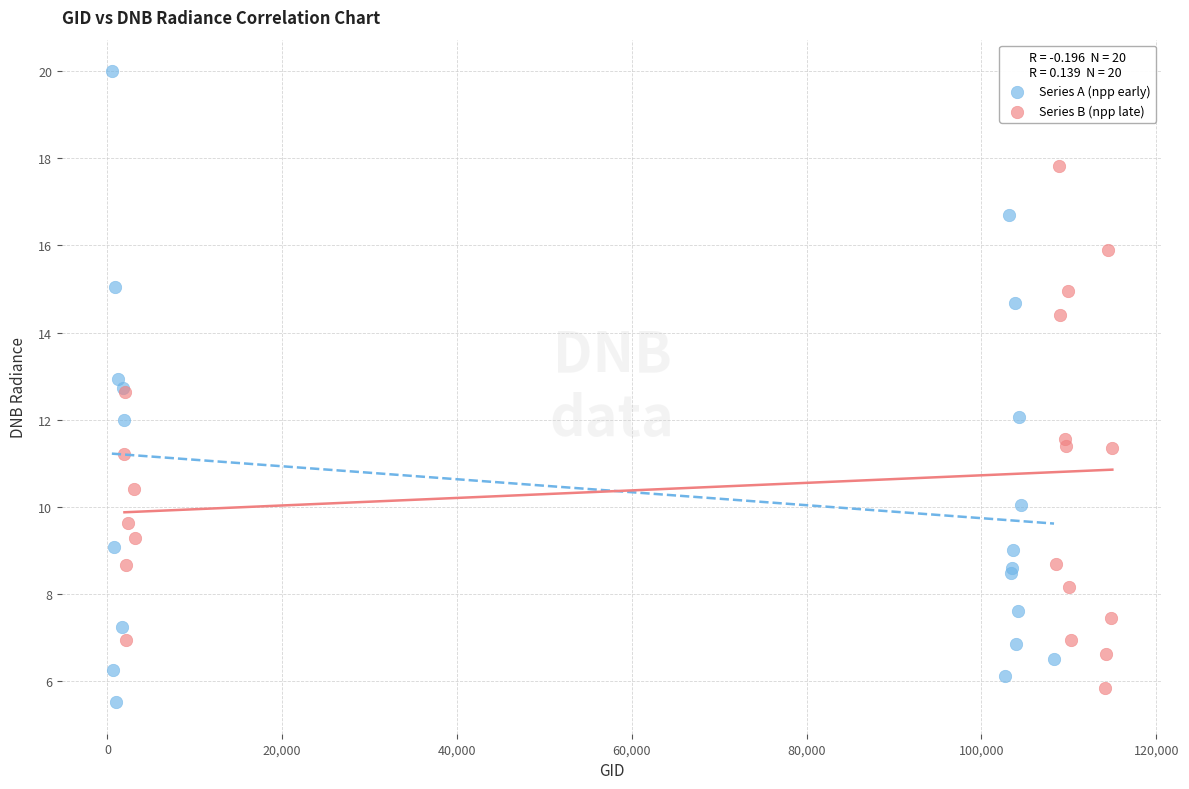

Which series has the largest Y range (max minus min)?

Series A (npp early)